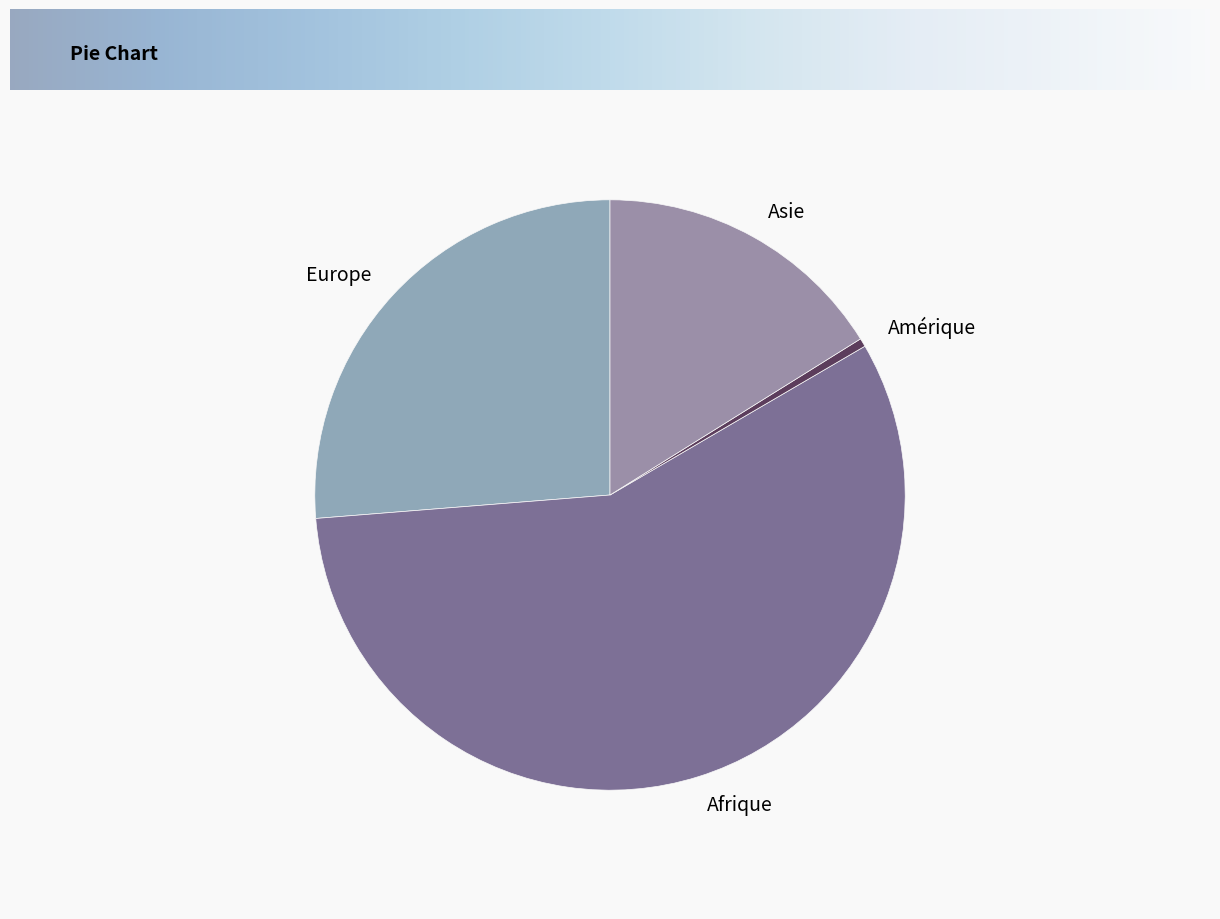

What is the smallest slice in the pie chart?

Amérique